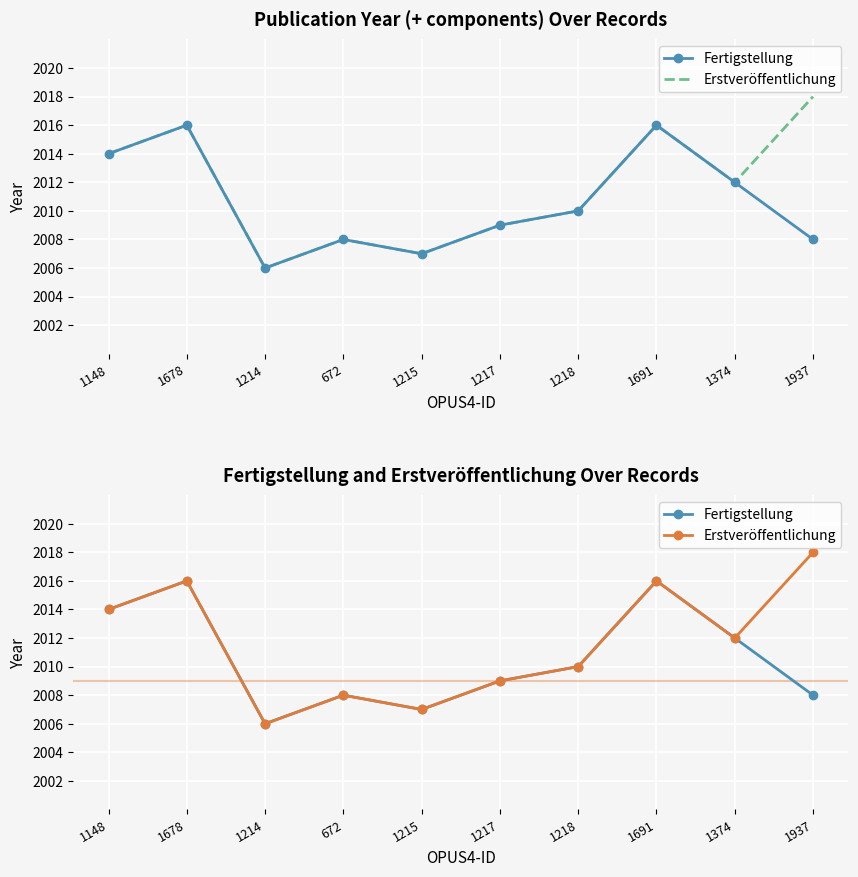

The value of Erstveröffentlichung at 1937 is 1334. True or false?

False